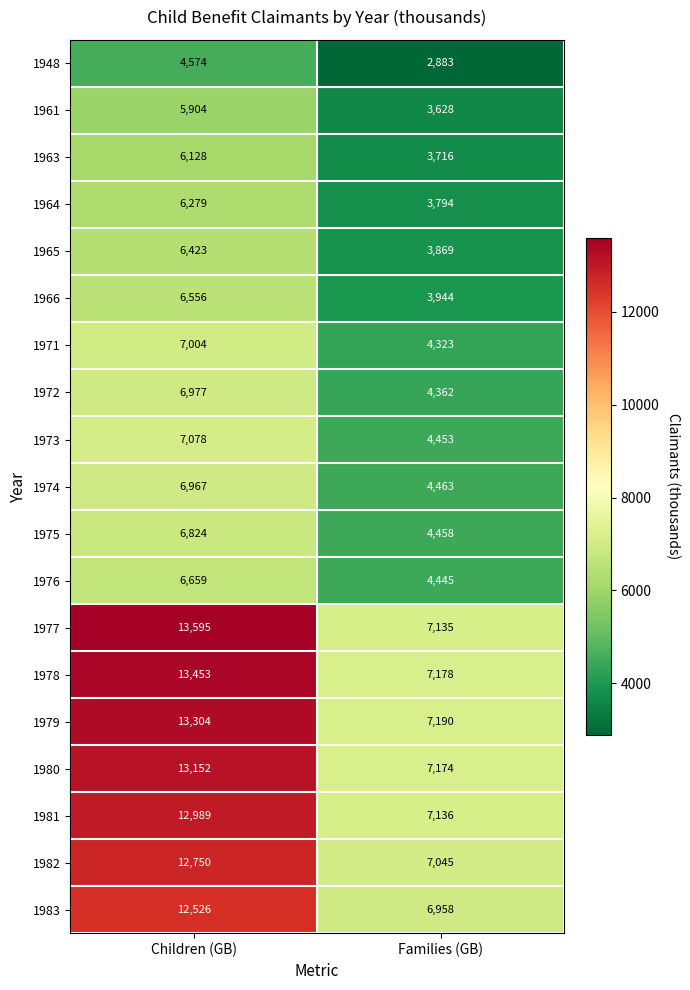

What is the difference between the maximum and minimum values in the 1964 series?

2485